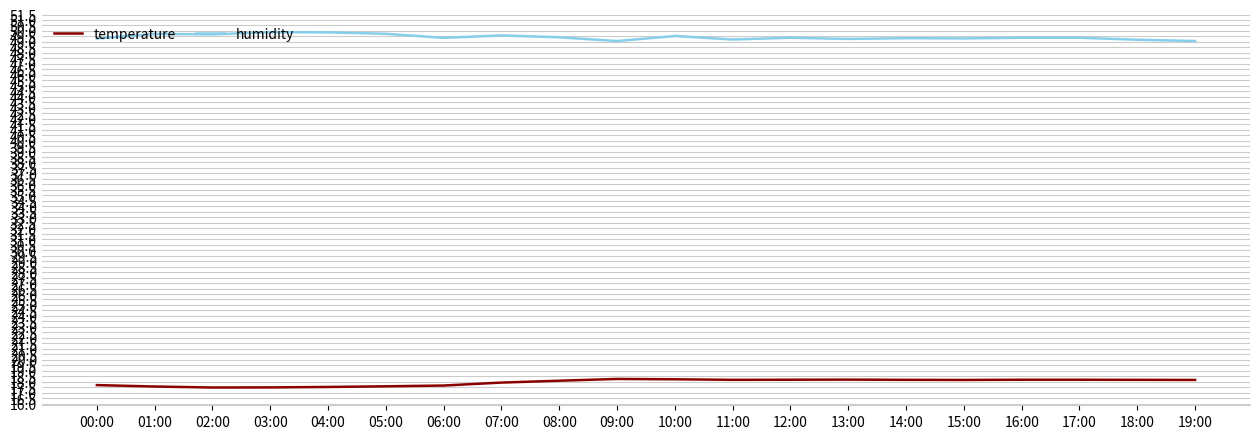

What are all the series names shown in the legend?

temperature, humidity